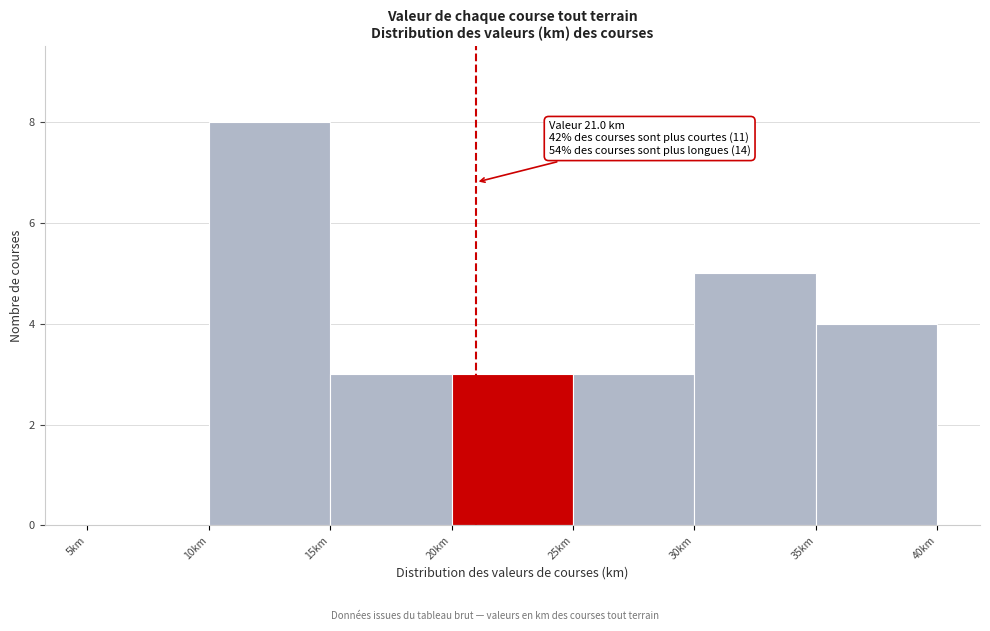

Over which range of the x-axis is the bar tallest?

10 to 15